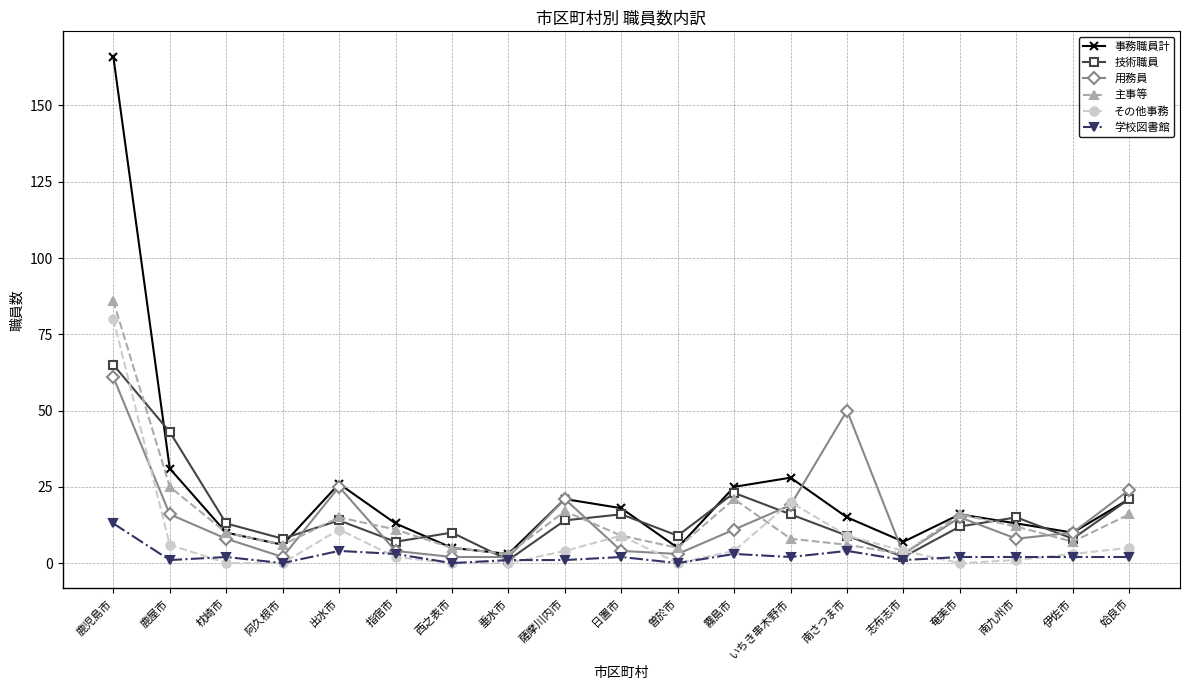

Which series has the largest total across all categories?

事務職員計